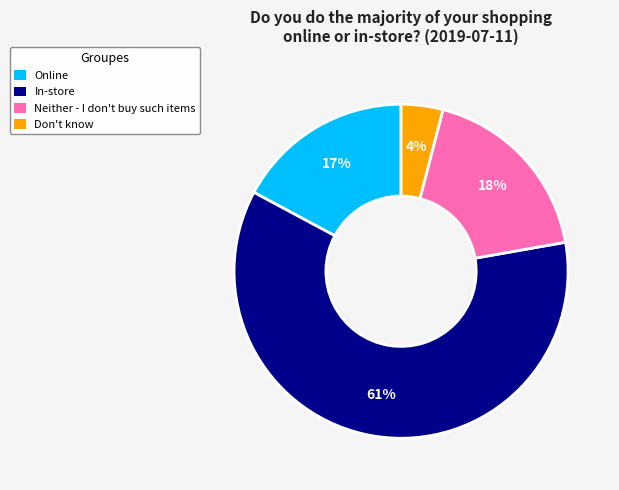

What is the largest slice in the pie chart?

In-store